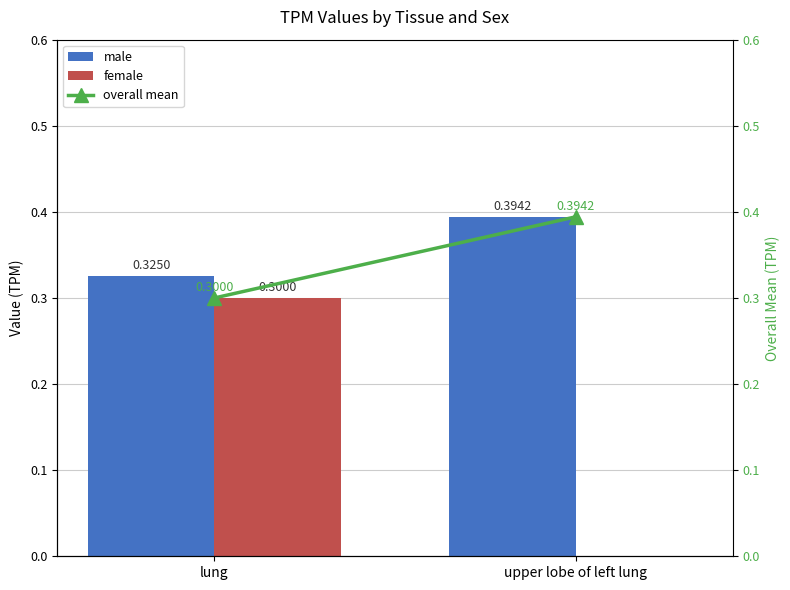

What is the value of the overall mean bar at the 1st from the left?

0.3